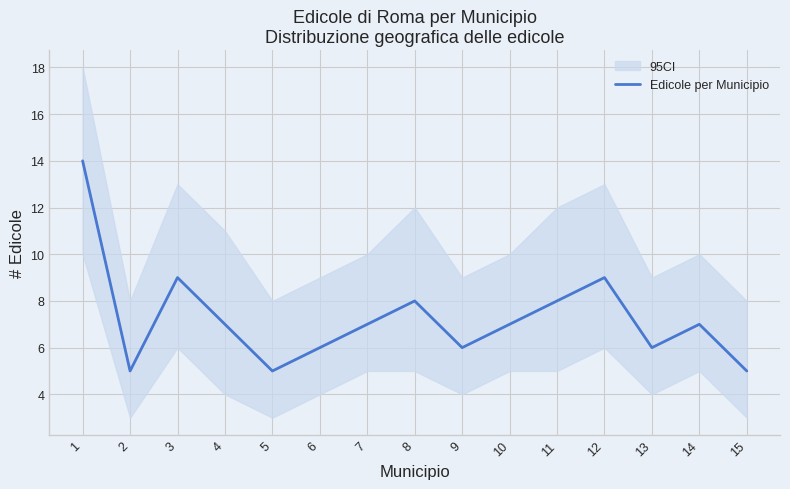

True or false: the data shows 1 at 5.

False